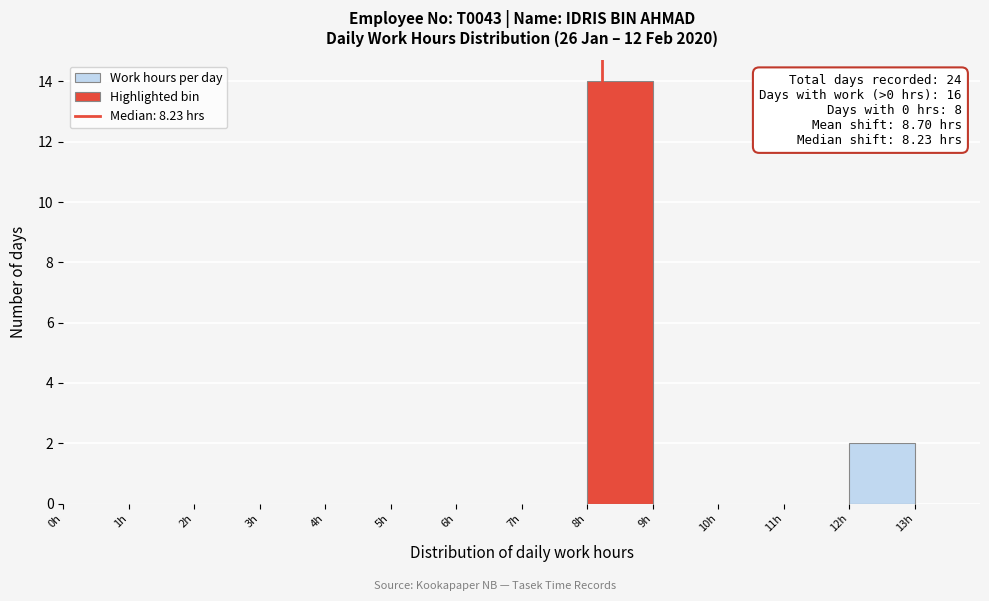

Which range on the x-axis has the tallest bar?

8 to 9